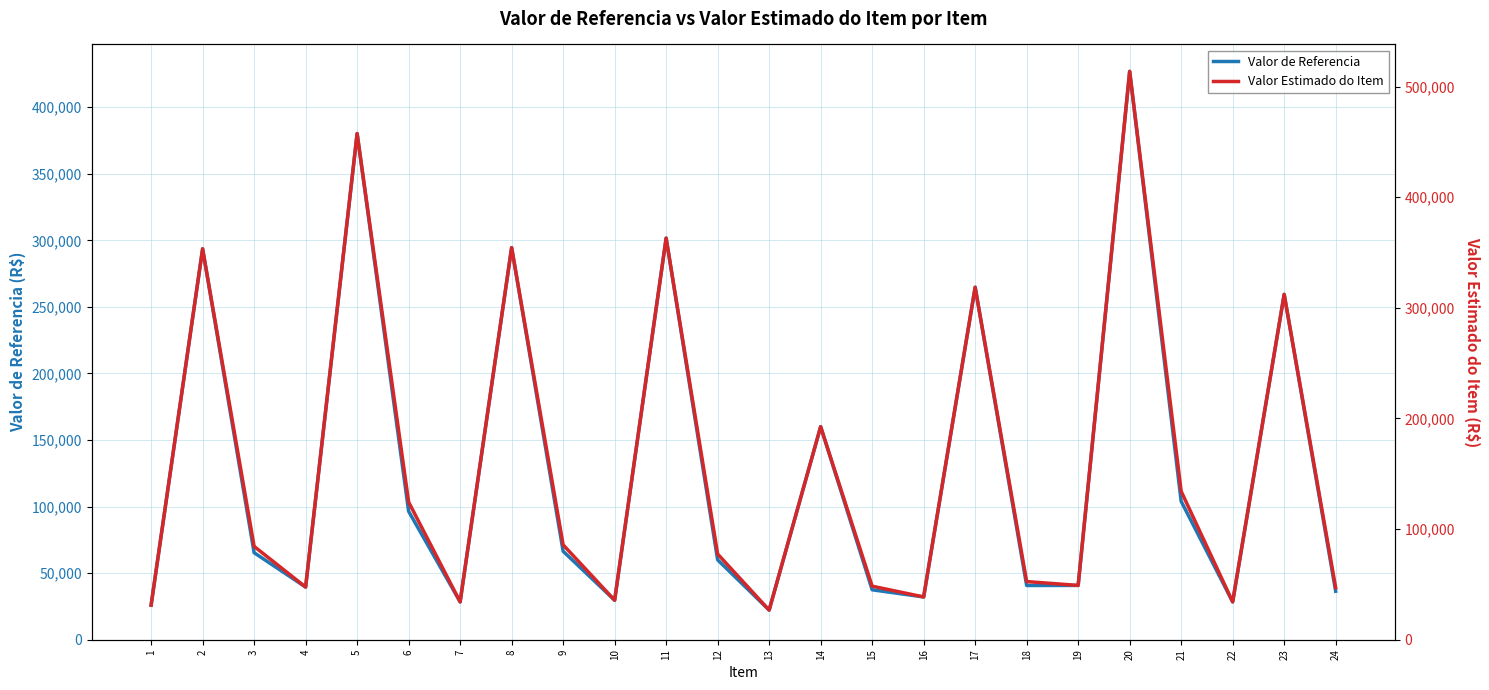

What is the highest value of the Valor Estimado do Item series?

513734.5